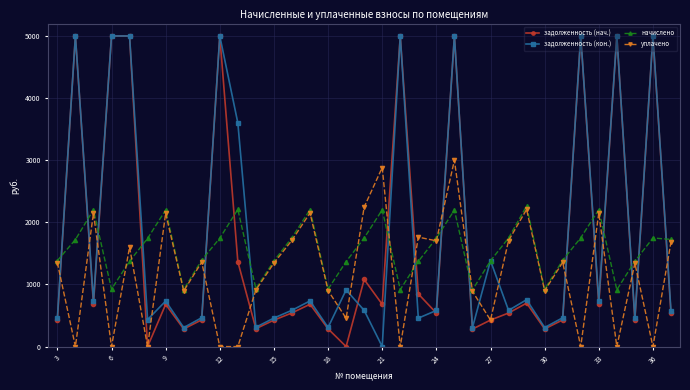

True or false: задолженность (нач.) has more than 0 interior local peaks.

True